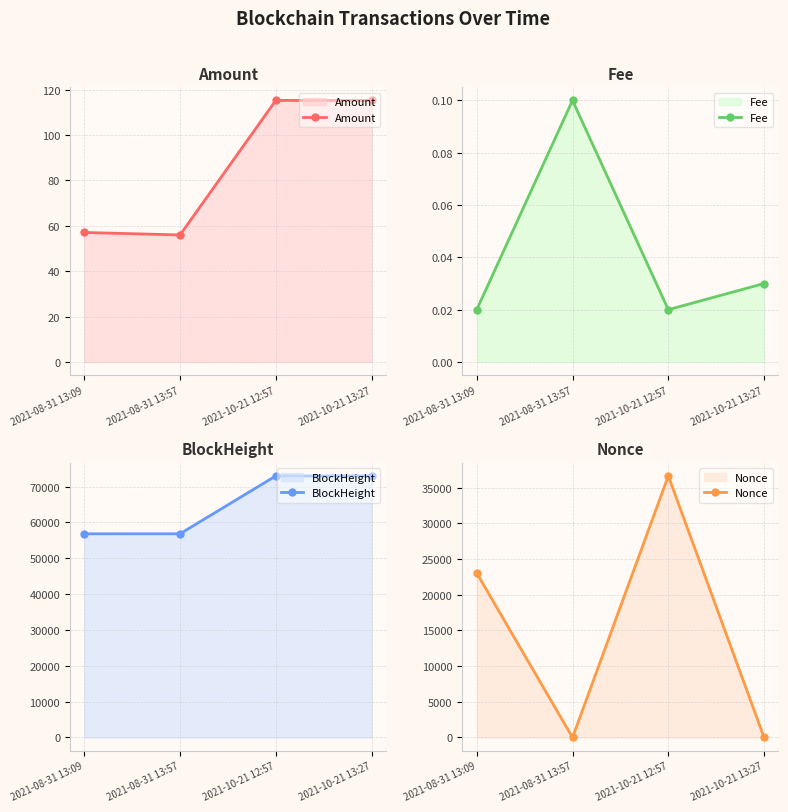

Is it true that BlockHeight equals 56823.0 at 2021-08-31 13:57?

True